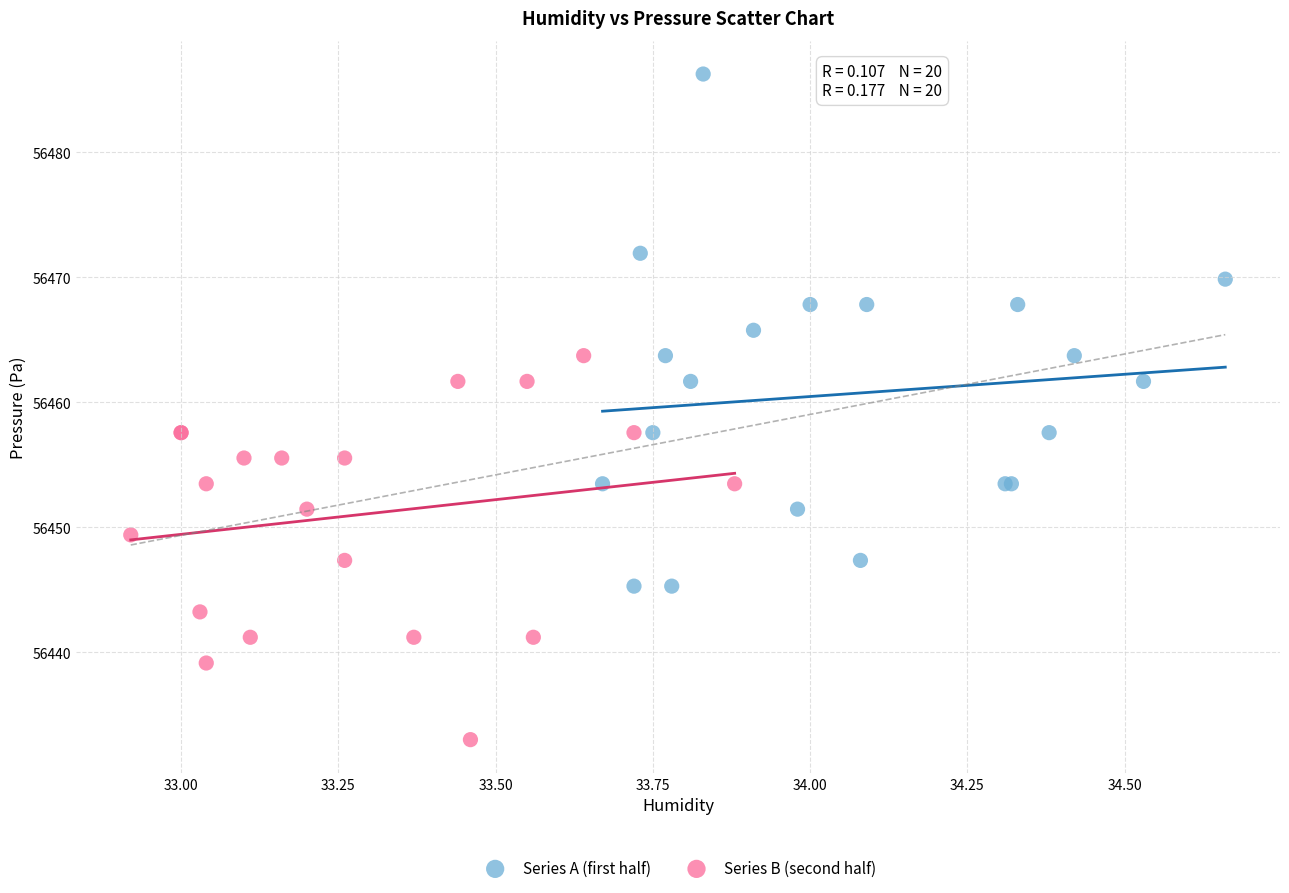

What are all the series names shown in the legend?

Series A (first half), Series B (second half)